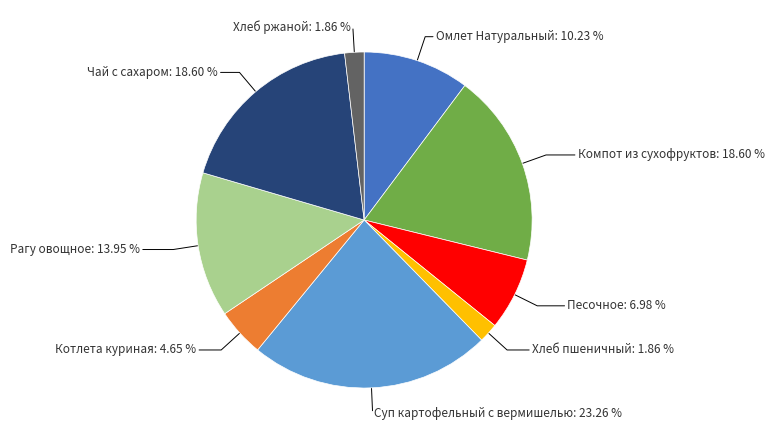

Is there a majority slice in this chart?

No